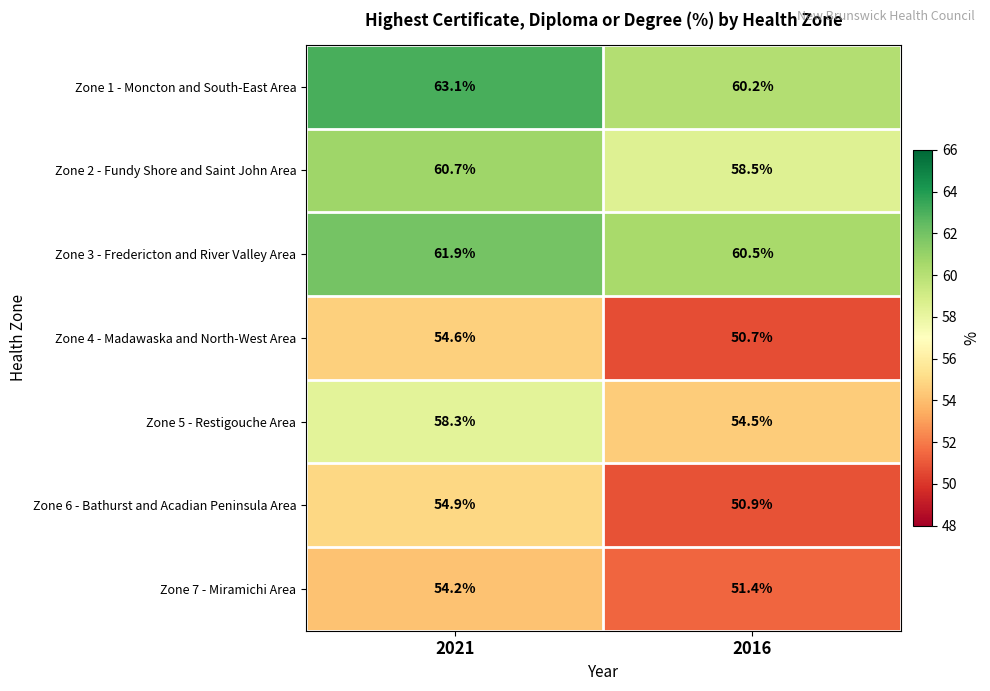

Where is Zone 6 - Bathurst and Acadian Peninsula Area nearest to the value 52?

2016